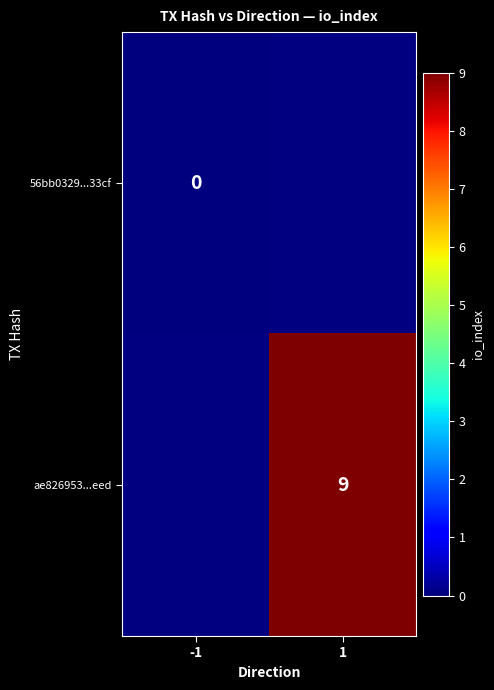

The value of ae826953...eed at 1 is 3. True or false?

False